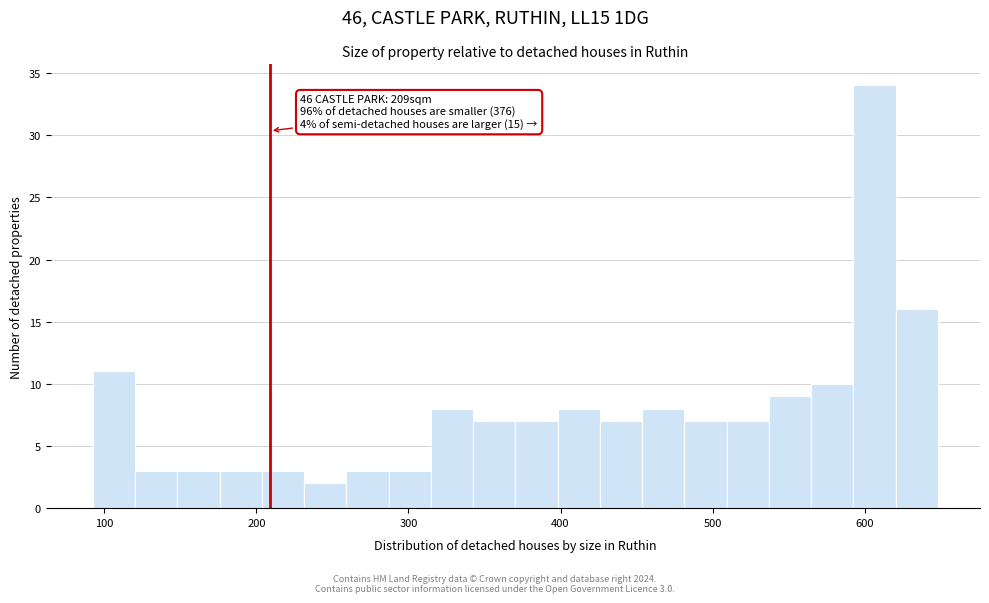

Read against the x-axis, roughly where is the centre of the tallest bar?

610